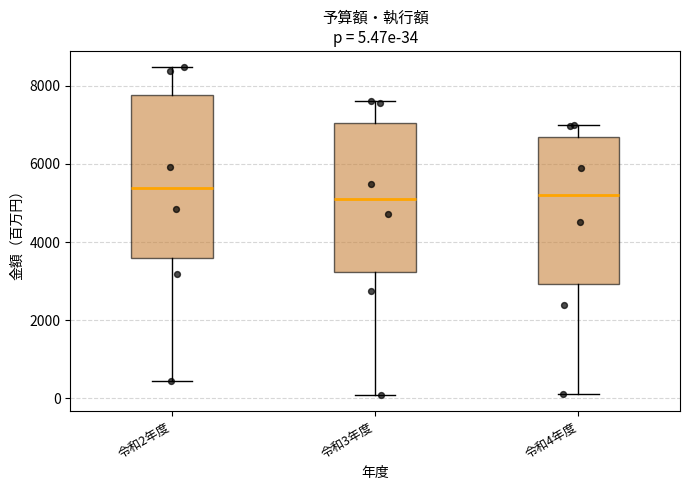

Comparing the boxes themselves (not the whiskers), which one is the tallest?

令和2年度